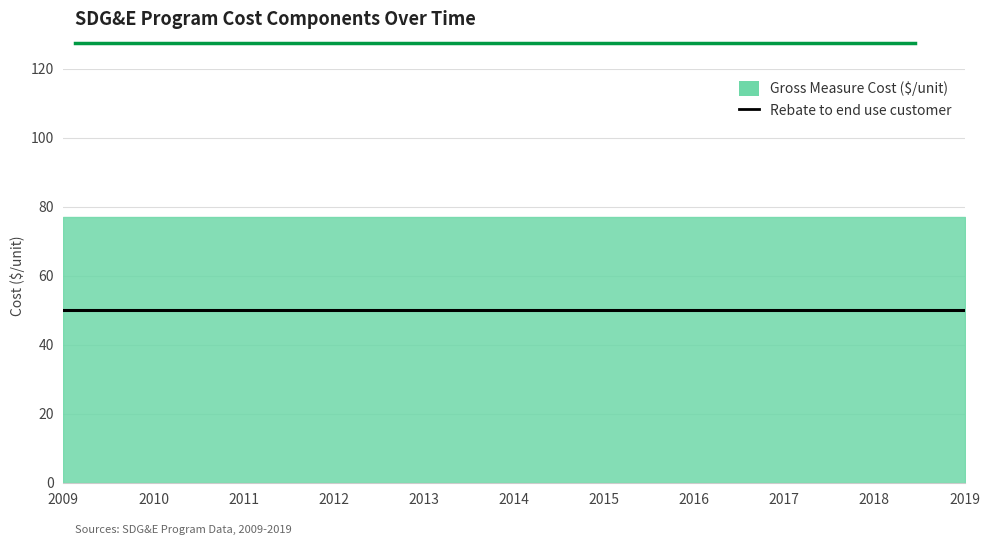

Does the chart display data point markers on the line(s)?

No